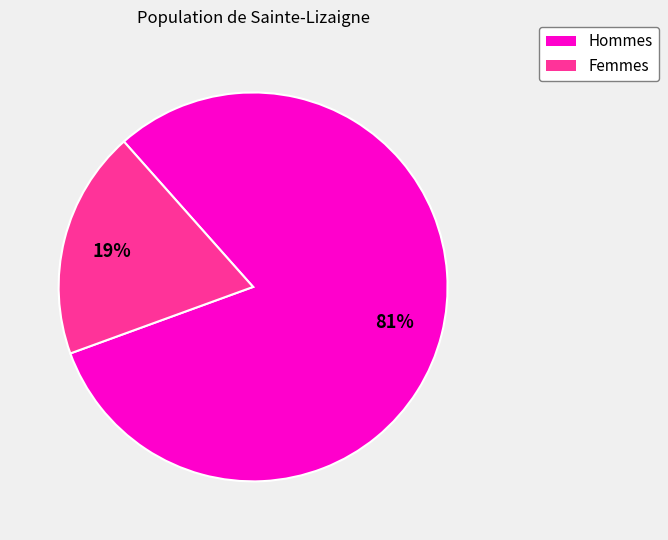

To the nearest percent, what is the average slice percentage?

50%